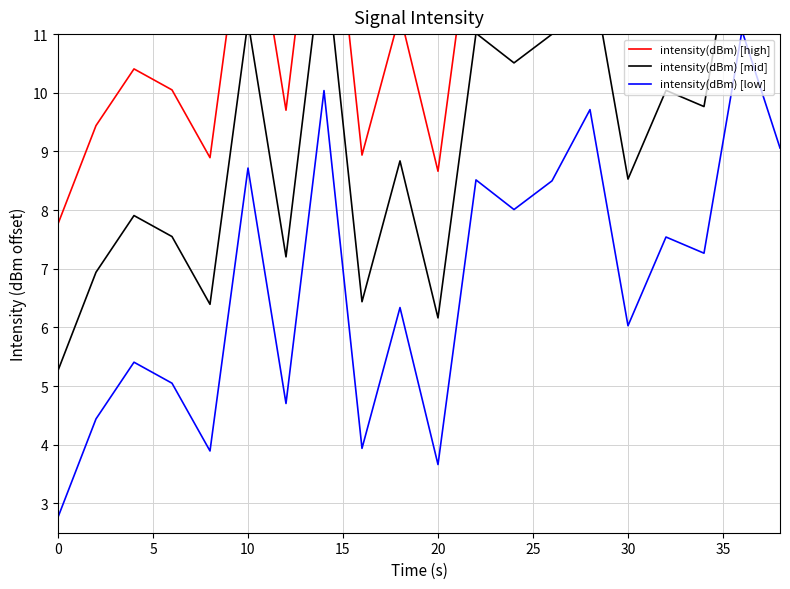

True or false: intensity(dBm) [low] and intensity(dBm) [mid] intersect in this chart.

False